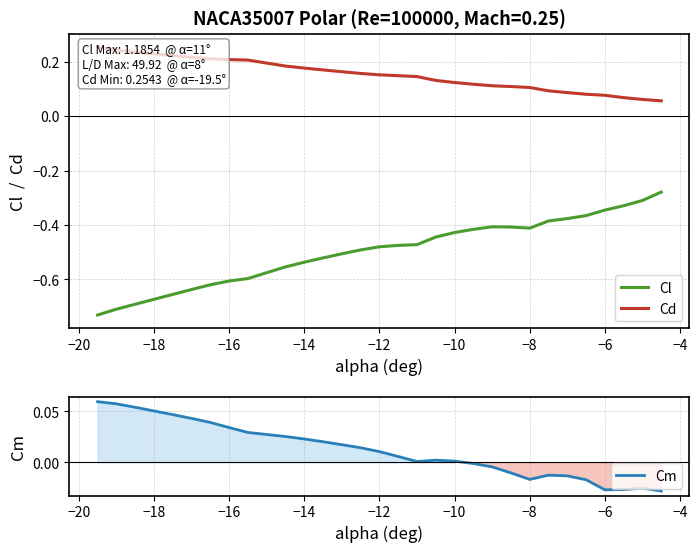

Which series has the largest total across all categories?

Cd